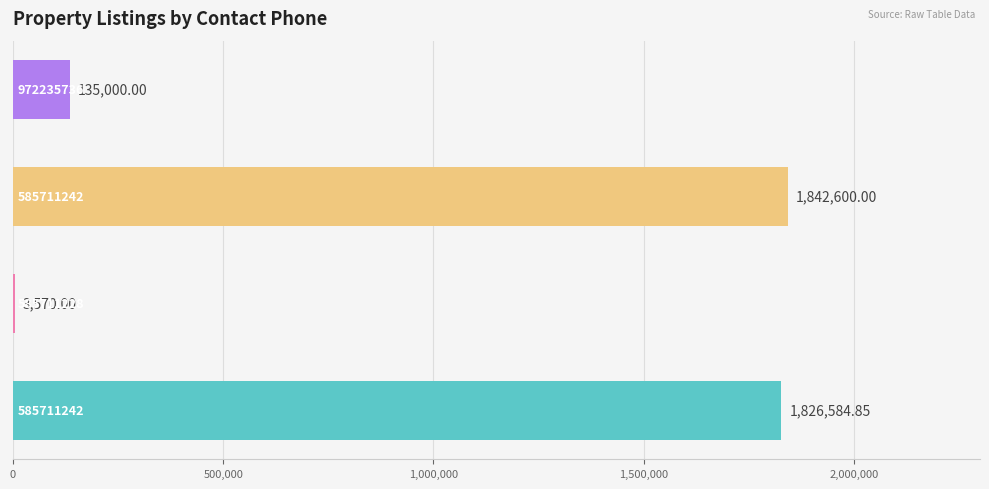

Are the bars horizontal?

Yes